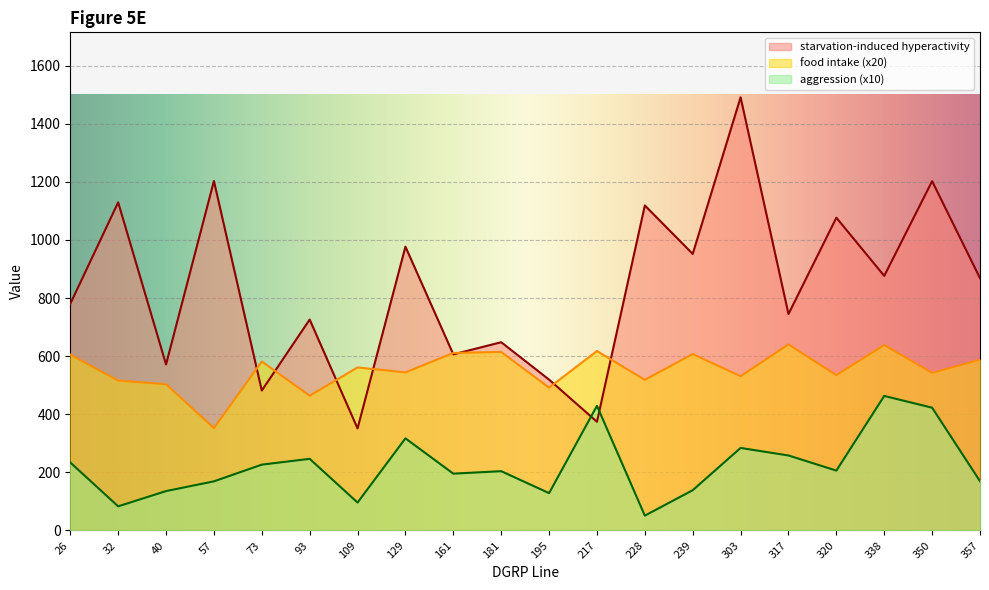

Between which two adjacent categories do starvation-induced hyperactivity and food intake first intersect?

57 and 73